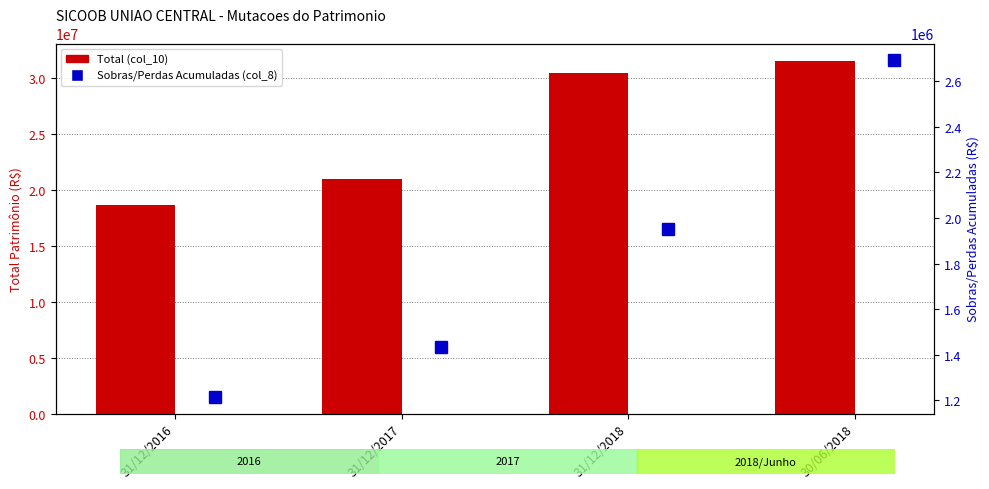

What is the label of the 2nd bar from the right?

31/12/2018